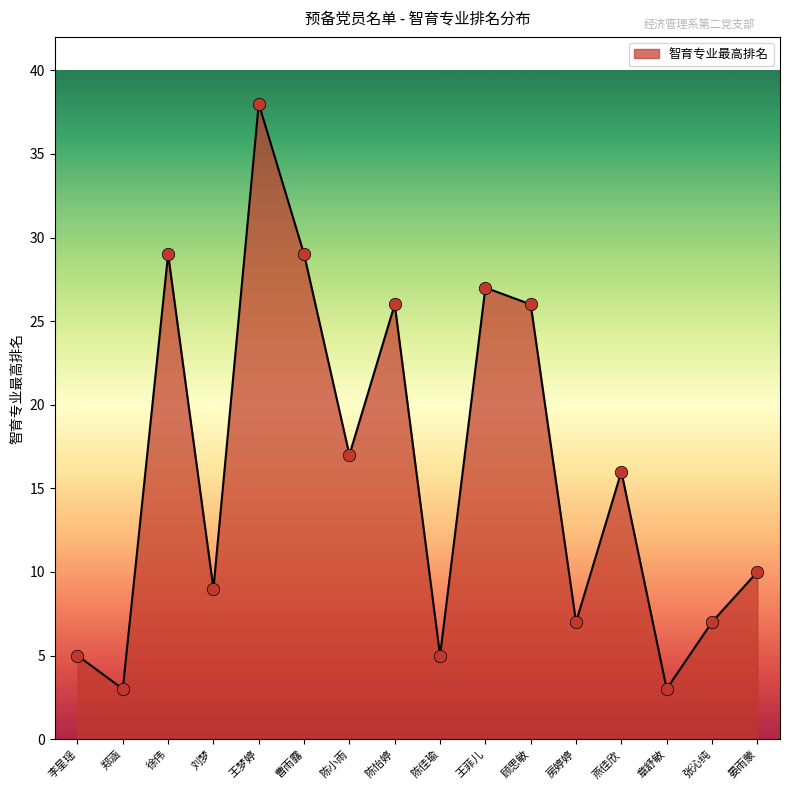

Approximately how many times larger is the value at 张沁纯 compared to 章舒敏?

2.3